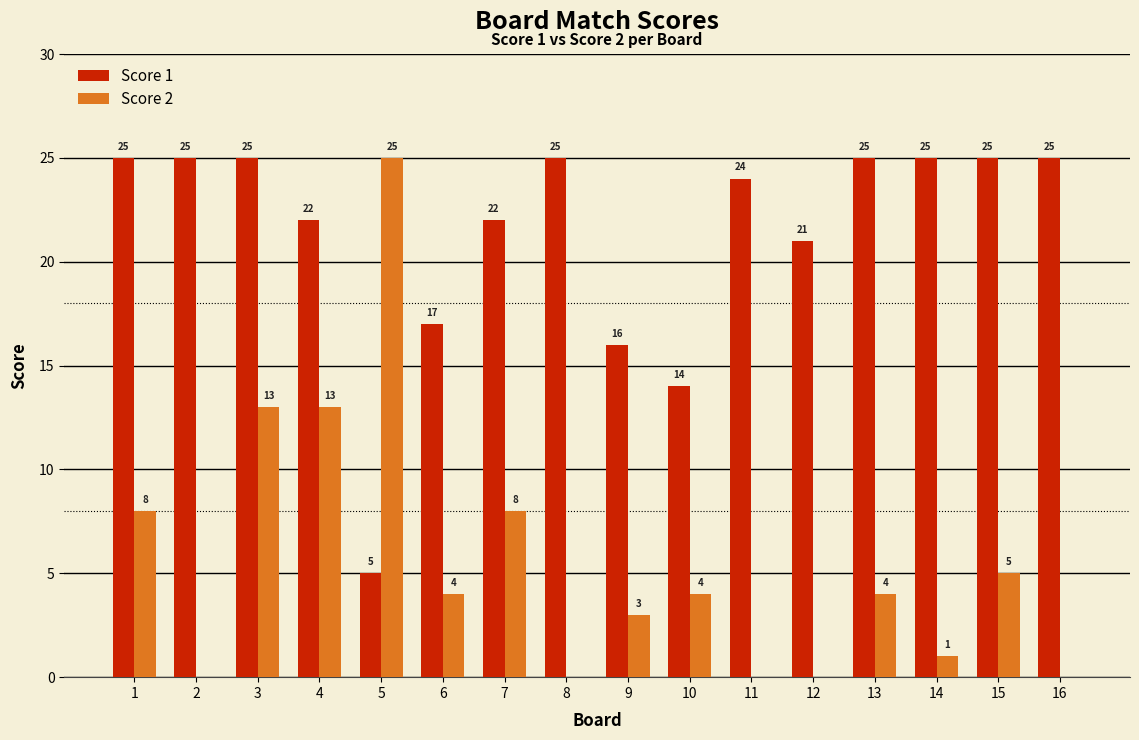

How many series are shown in this chart?

2